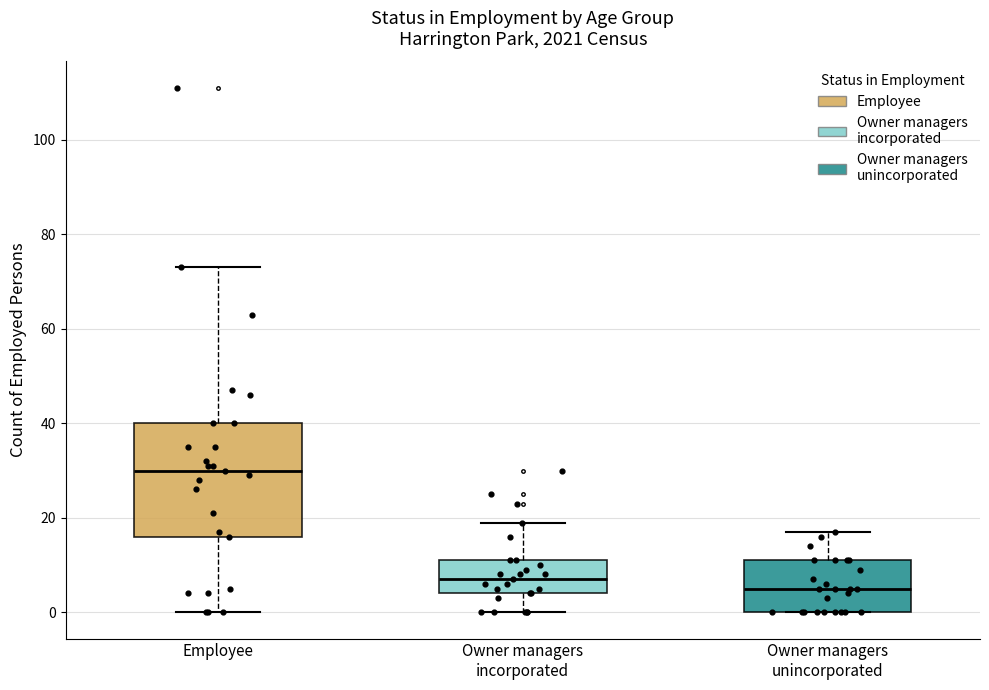

Which box is the tallest, from its lower edge to its upper edge?

Employee